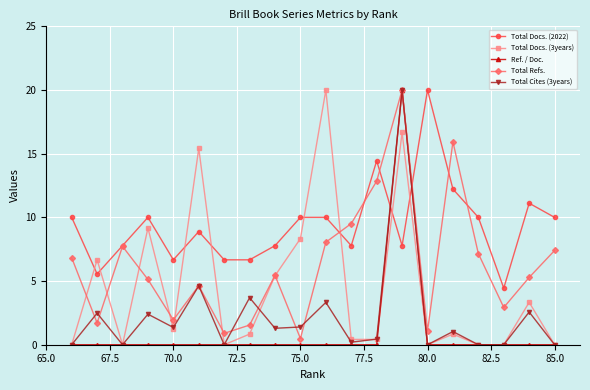

What is the minimum value for Total Refs.?

0.5